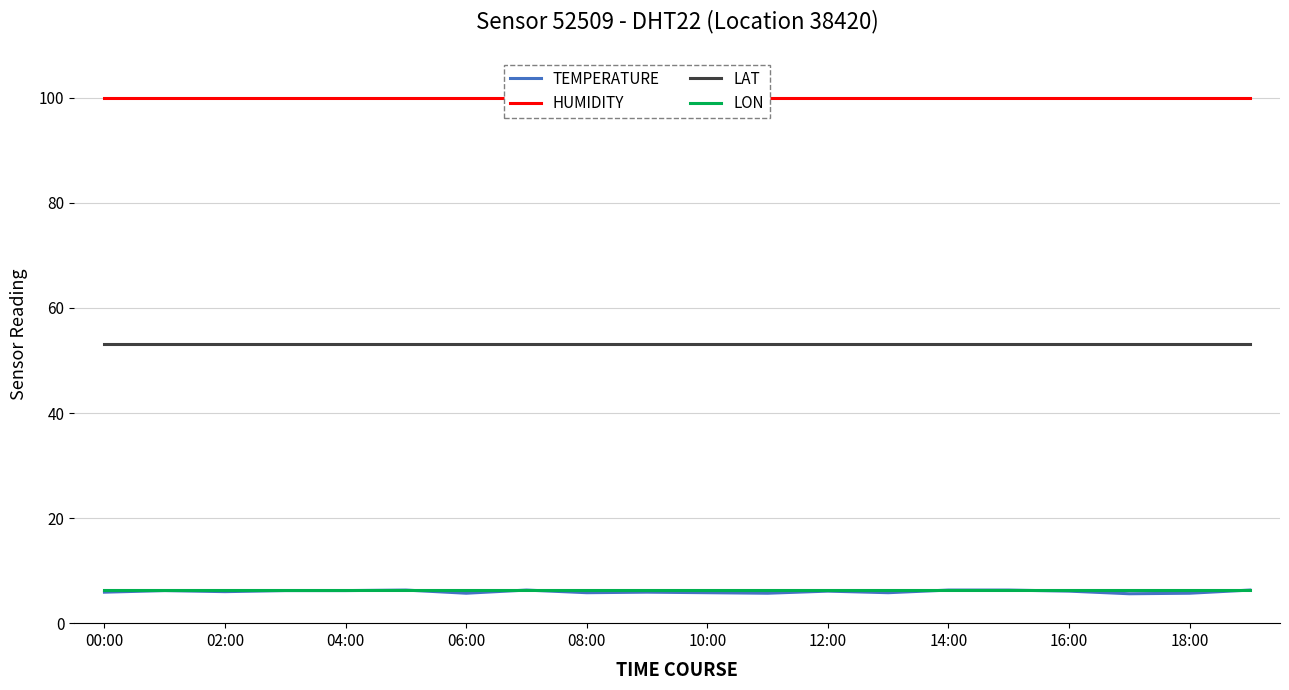

Is the value of lat at 16 greater than the value of temperature at 10:00?

Yes